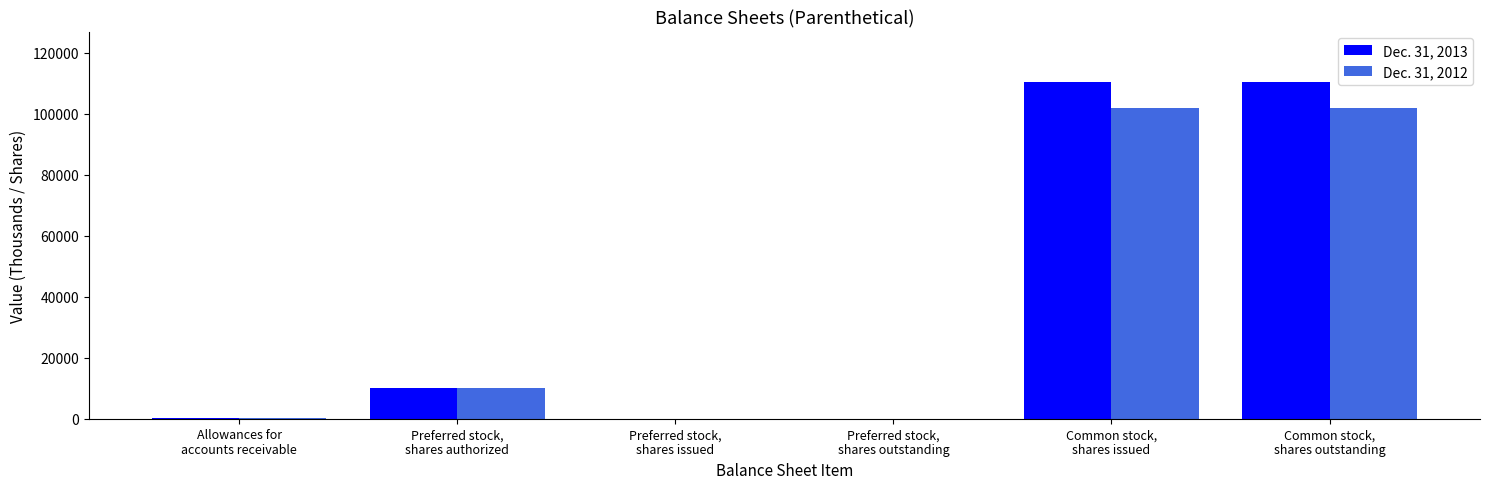

Is it true that Dec. 31, 2012 equals 154 at Allowances for
accounts receivable?

True